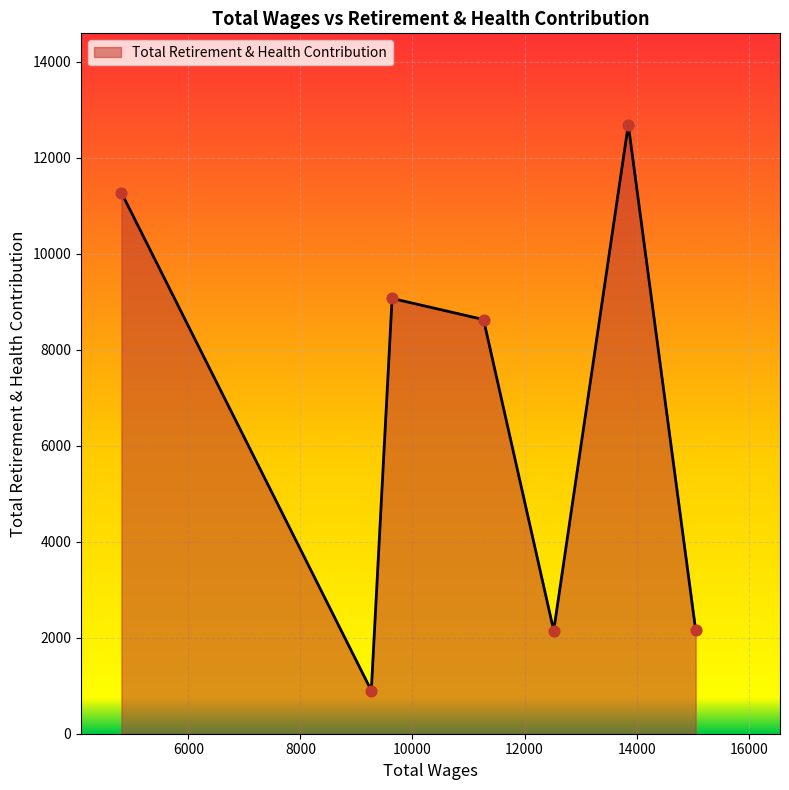

How many interior local valleys (lower than both neighbors) does the data have?

2